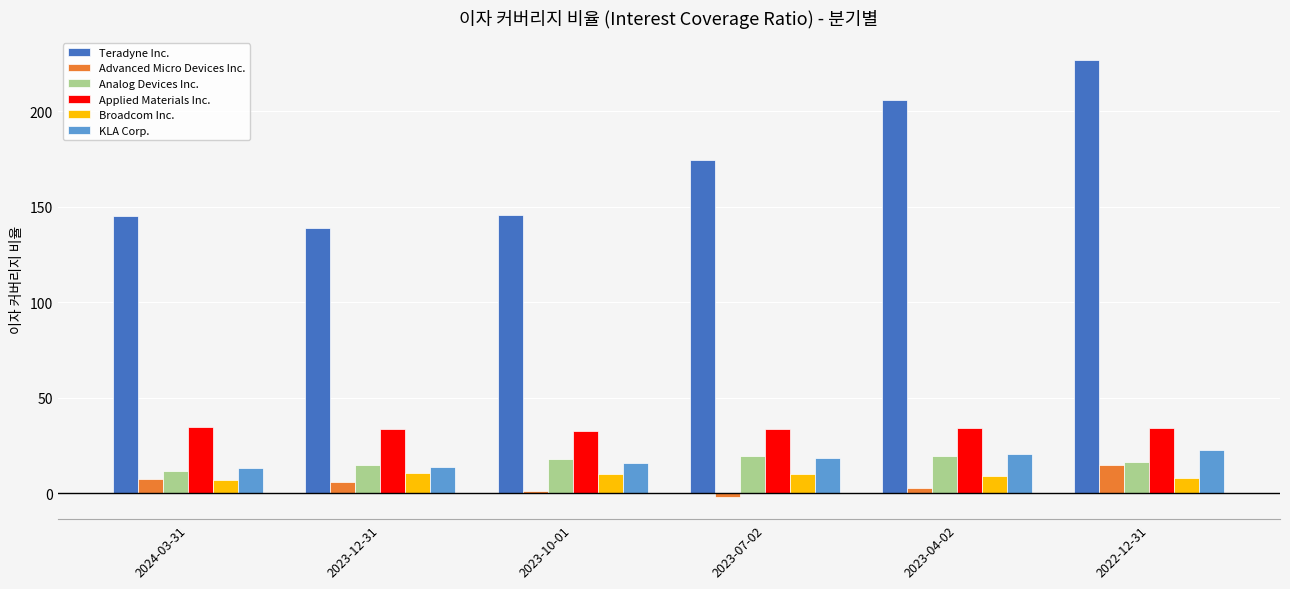

Is it true that Teradyne Inc. equals 80.8 at 2023-12-31?

False